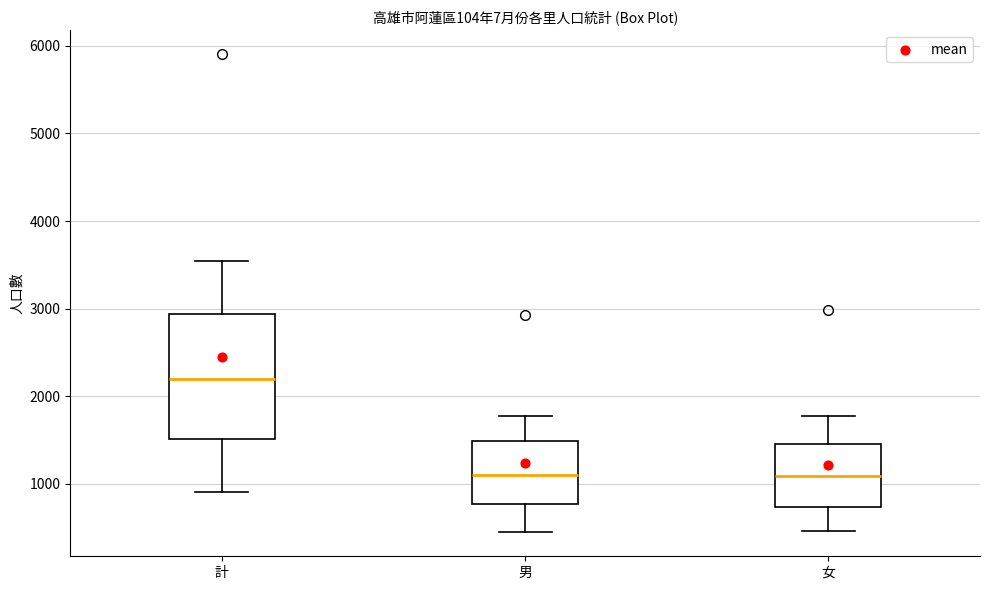

Comparing the boxes themselves (not the whiskers), which one is the tallest?

計